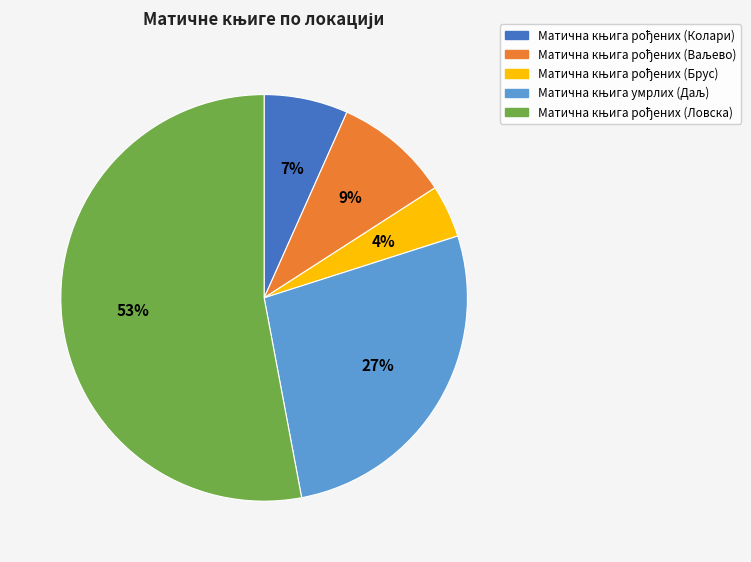

Count the number of slices in the pie.

5